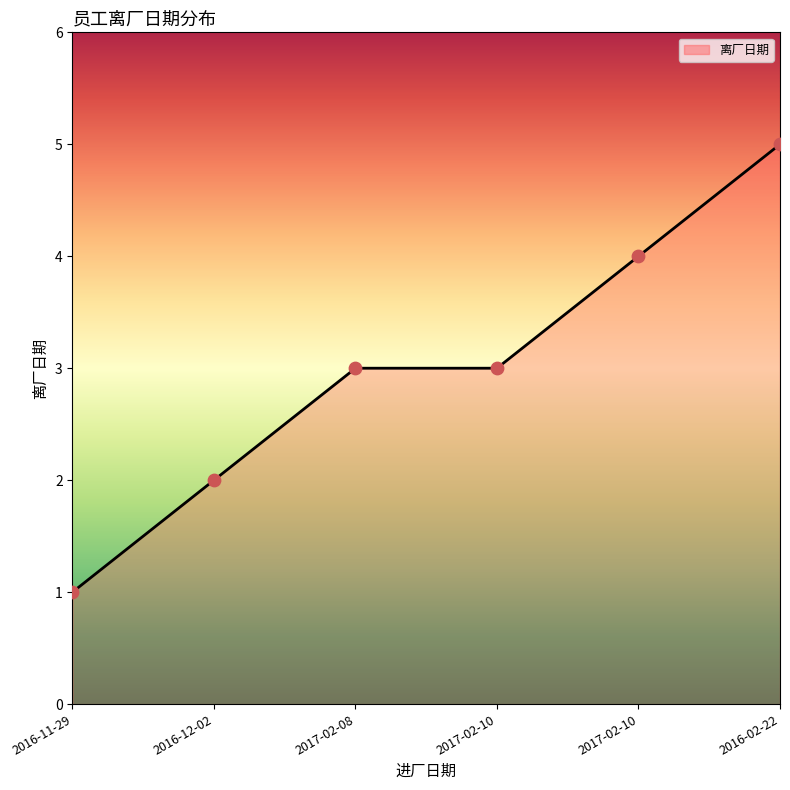

Which has a higher value, 2017-02-10 or 2016-12-02?

2017-02-10